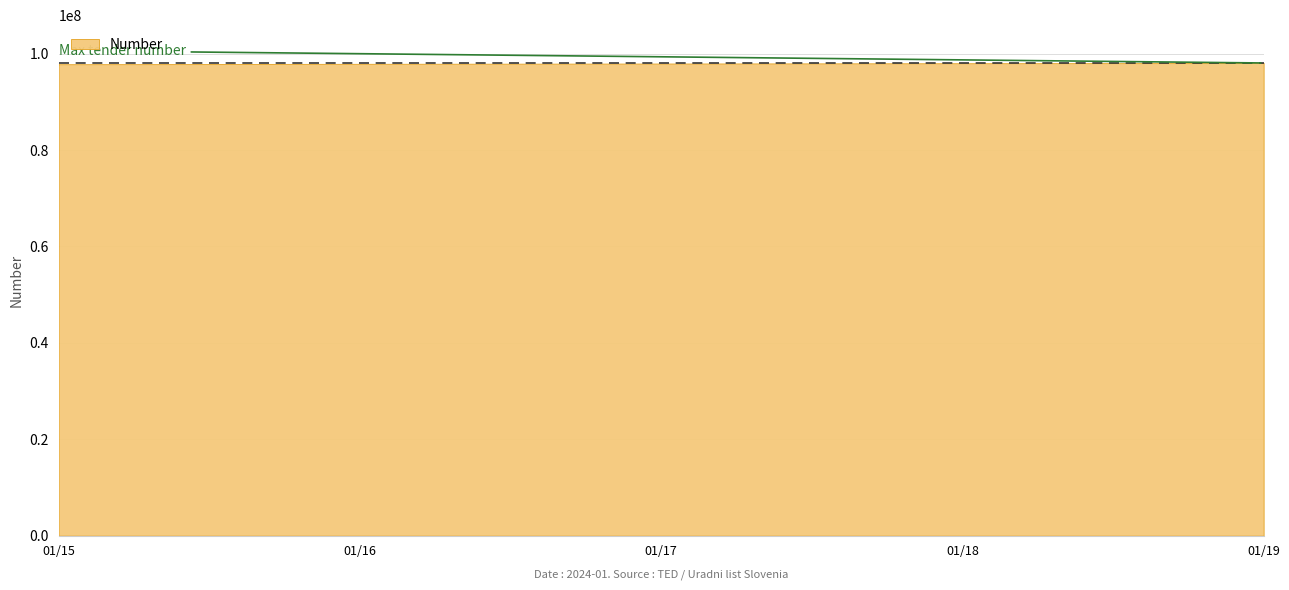

At which category does the chart reach its minimum across all series?

2024-01-15